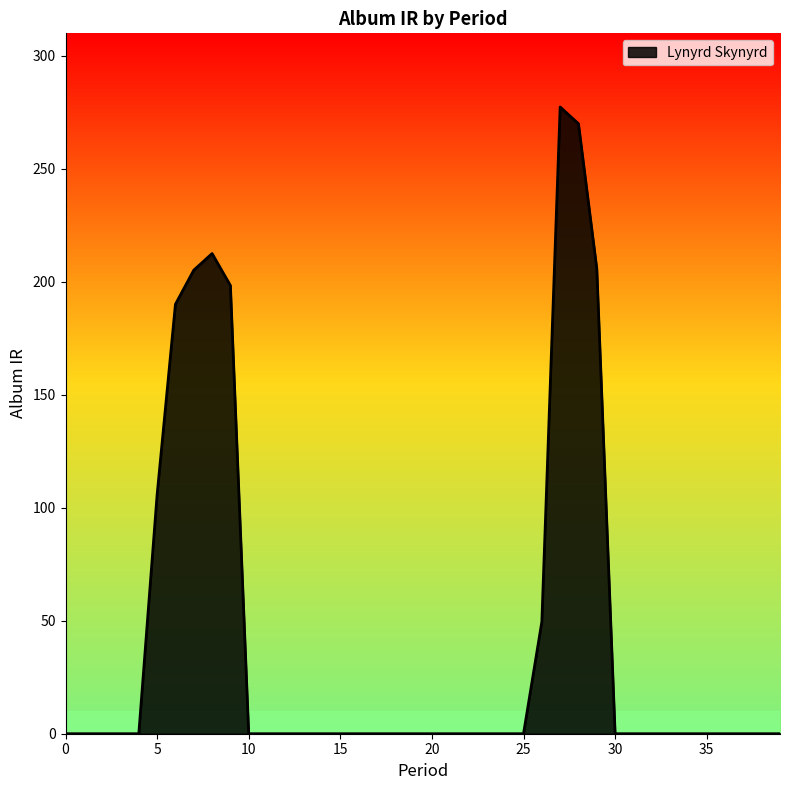

What is the difference between the maximum and minimum values?

277.4